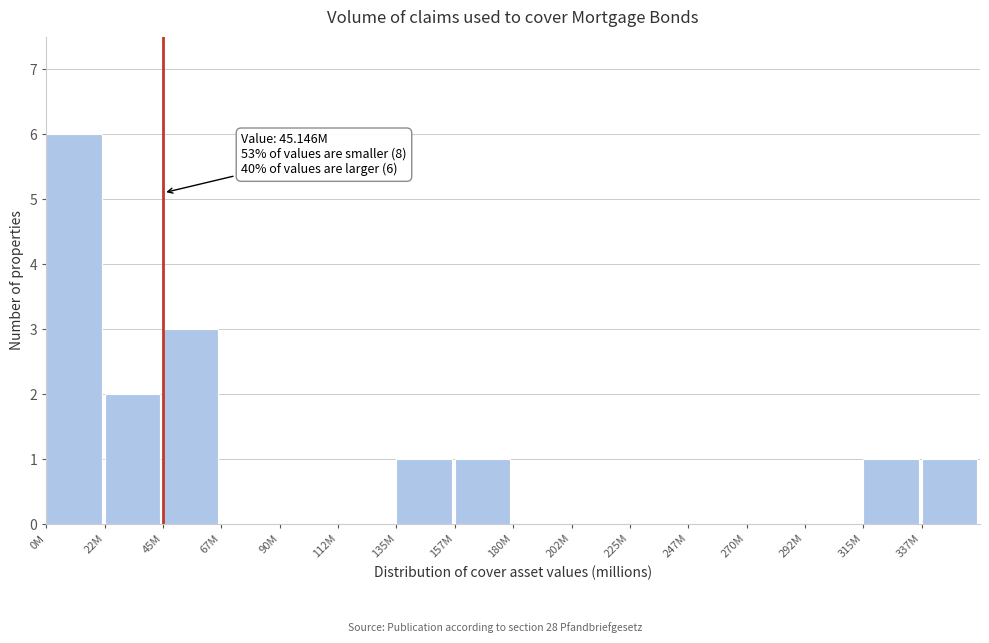

Reading left to right, extract all data points from this chart.

0M=6	22M=2	45M=3	67M=0	90M=0	112M=0	135M=1	157M=1	180M=0	202M=0	225M=0	247M=0	270M=0	292M=0	315M=1	337M=1